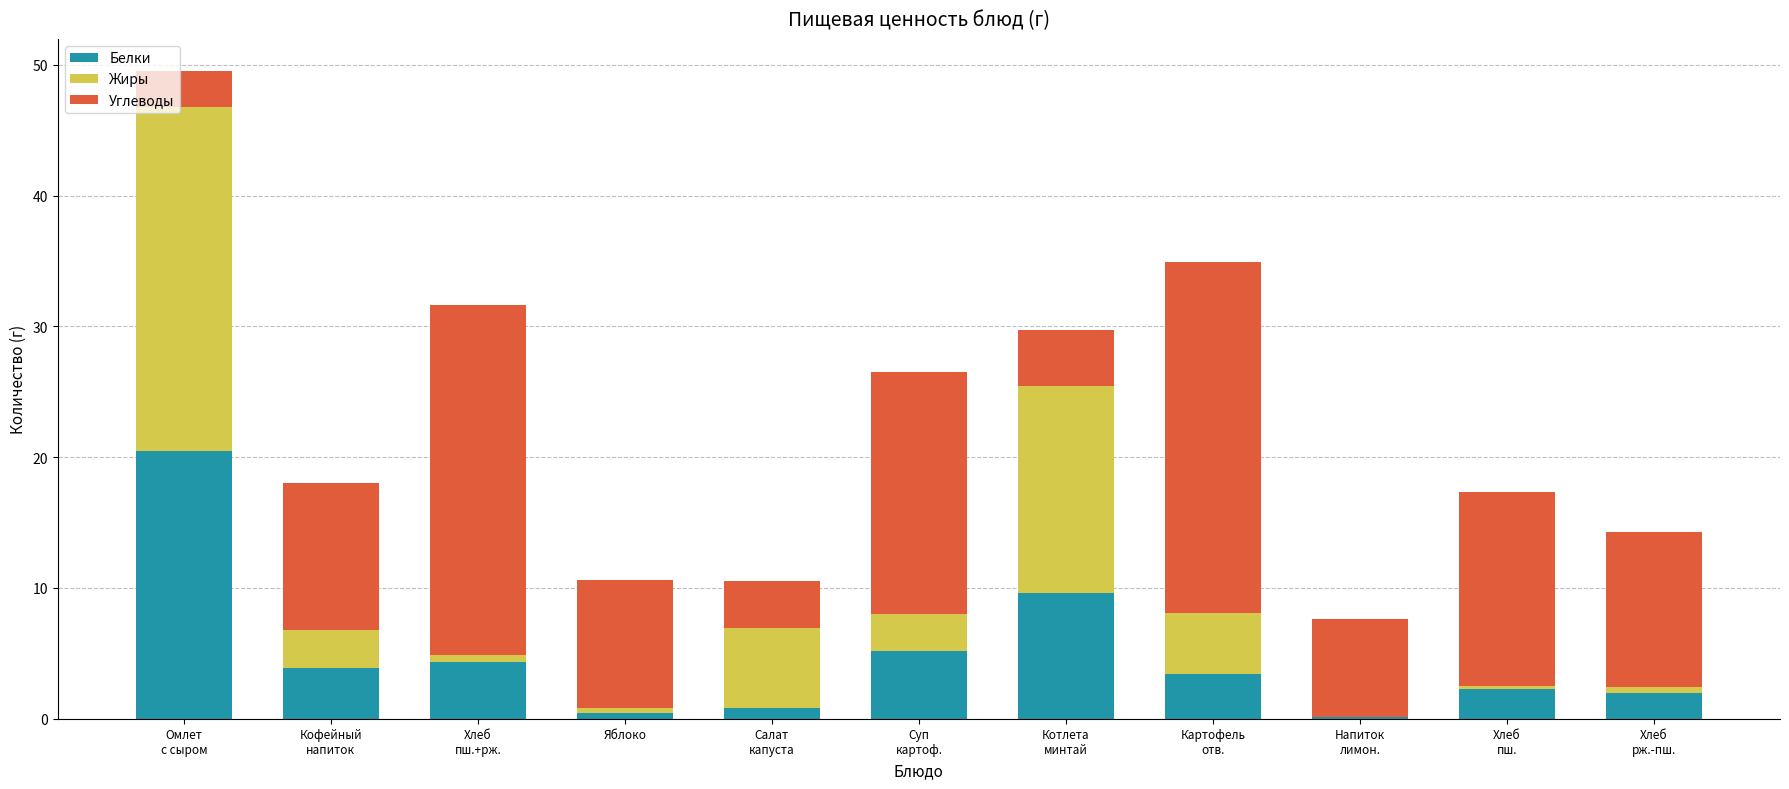

What is the maximum value for Белки?

20.5